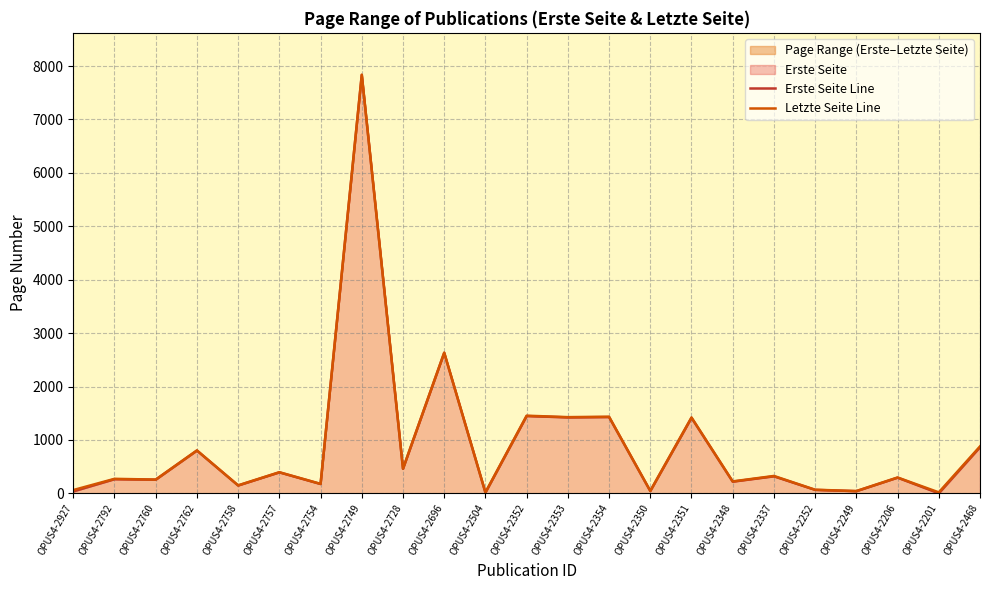

What is the total value across all series at OPUS4-2206?

591